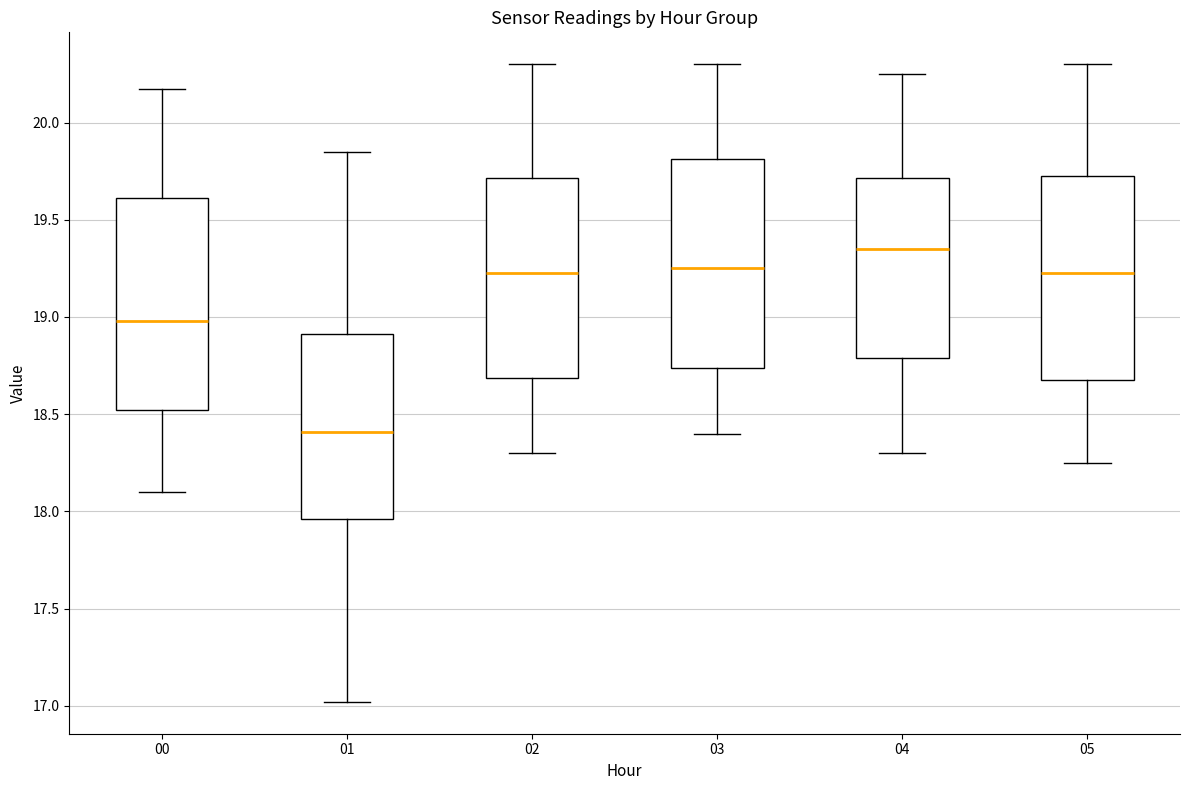

Reading left to right, read every box against the y-axis: the position of its median line, the range the box covers, and the ends of its whiskers. The values are not printed on the chart, so give them approximately, as read against the axis.

00: median 19.00, box 18.50 to 19.60, whiskers 18.10 to 20.15
01: median 18.40, box 17.95 to 18.90, whiskers 17.00 to 19.85
02: median 19.25, box 18.70 to 19.70, whiskers 18.30 to 20.30
03: median 19.25, box 18.75 to 19.80, whiskers 18.40 to 20.30
04: median 19.35, box 18.80 to 19.70, whiskers 18.30 to 20.25
05: median 19.25, box 18.70 to 19.75, whiskers 18.25 to 20.30